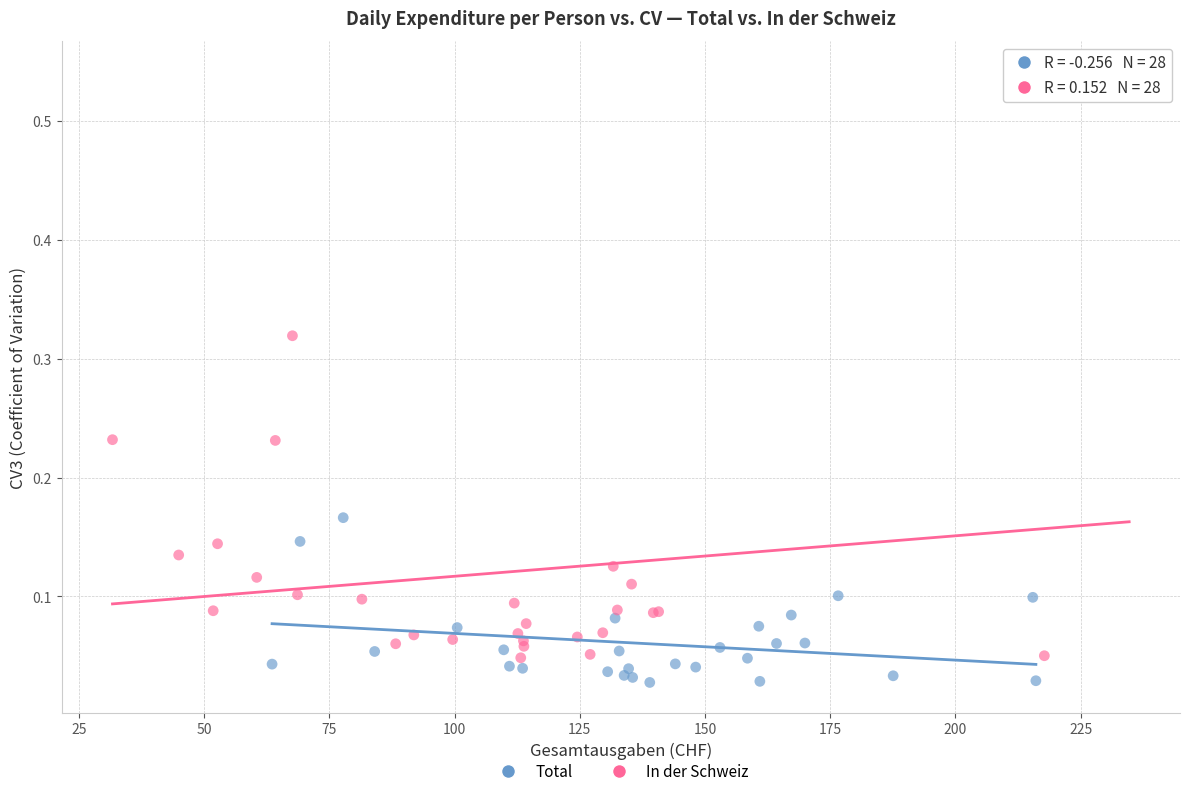

Which series has the widest spread of Y values?

In der Schweiz